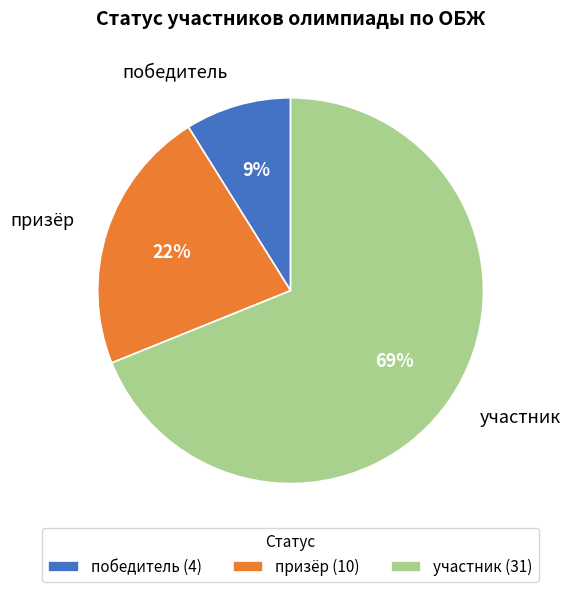

Which category has the biggest portion of the pie?

участник